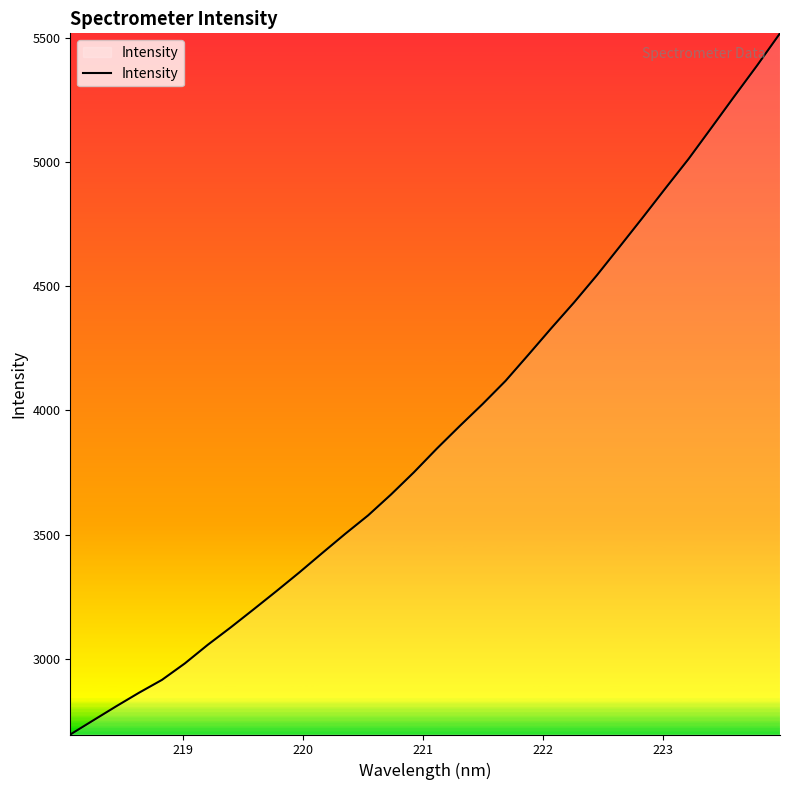

What is the maximum value shown in the chart?

5517.1